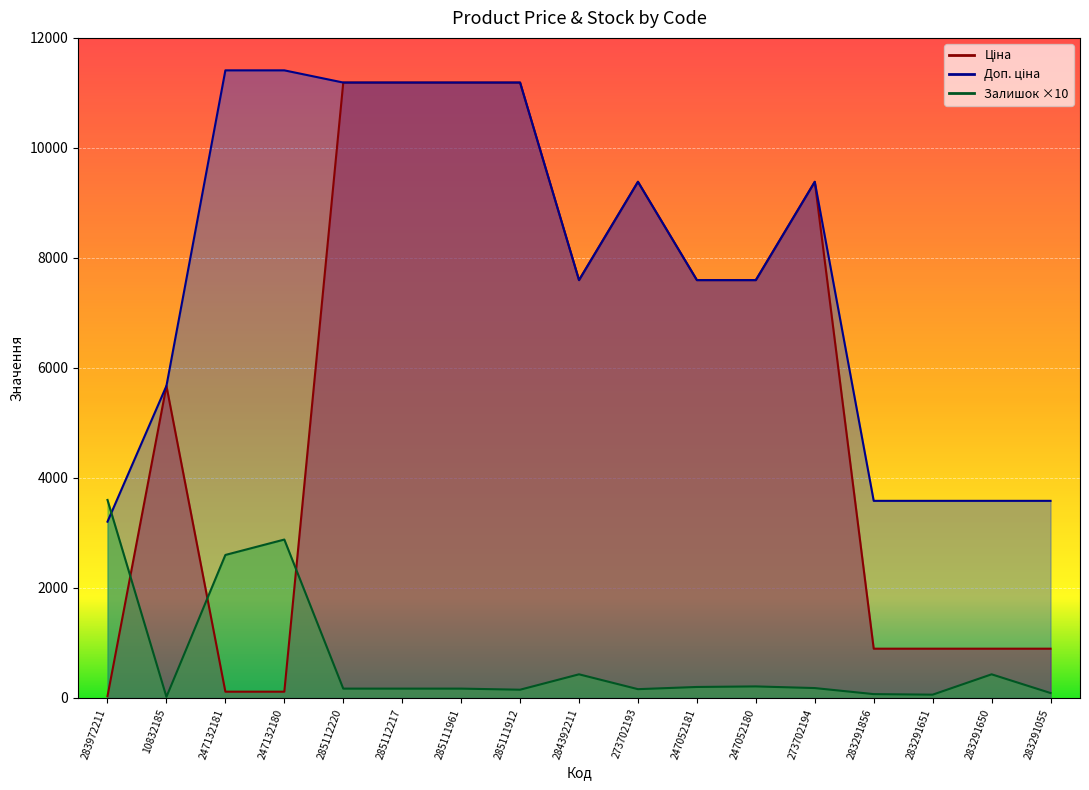

Which series has the largest range (max minus min)?

Ціна